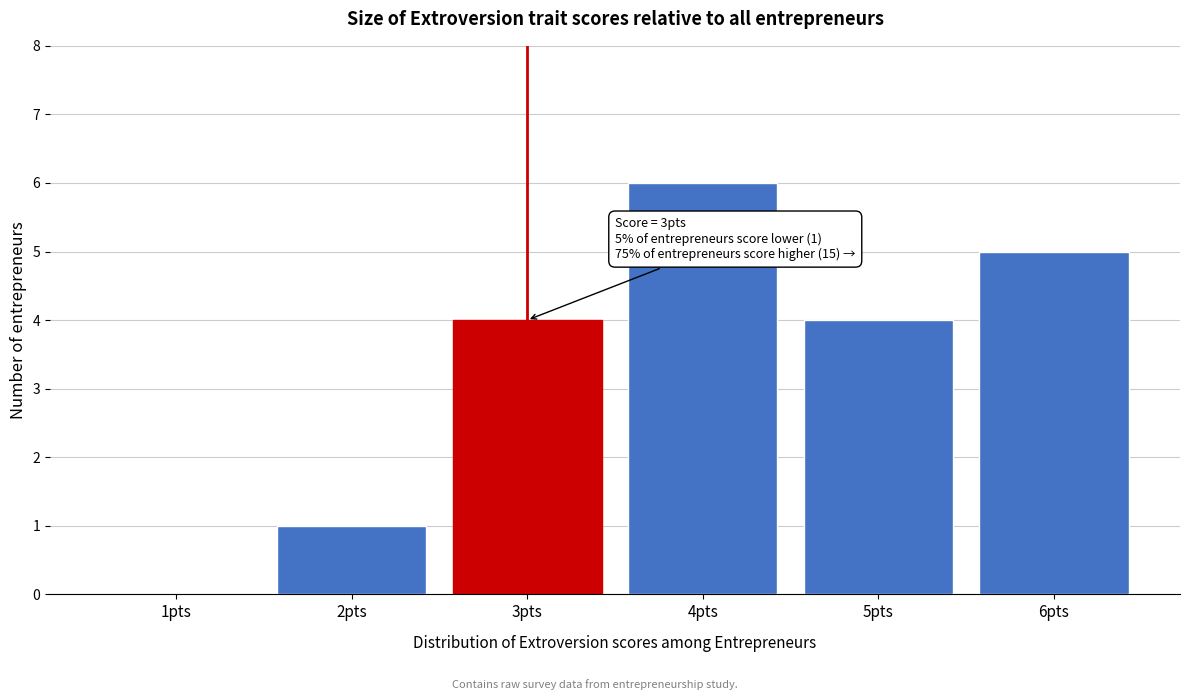

Reading left to right, what are all the values shown in this chart?

1pts=0	2pts=1	3pts=4	4pts=6	5pts=4	6pts=5